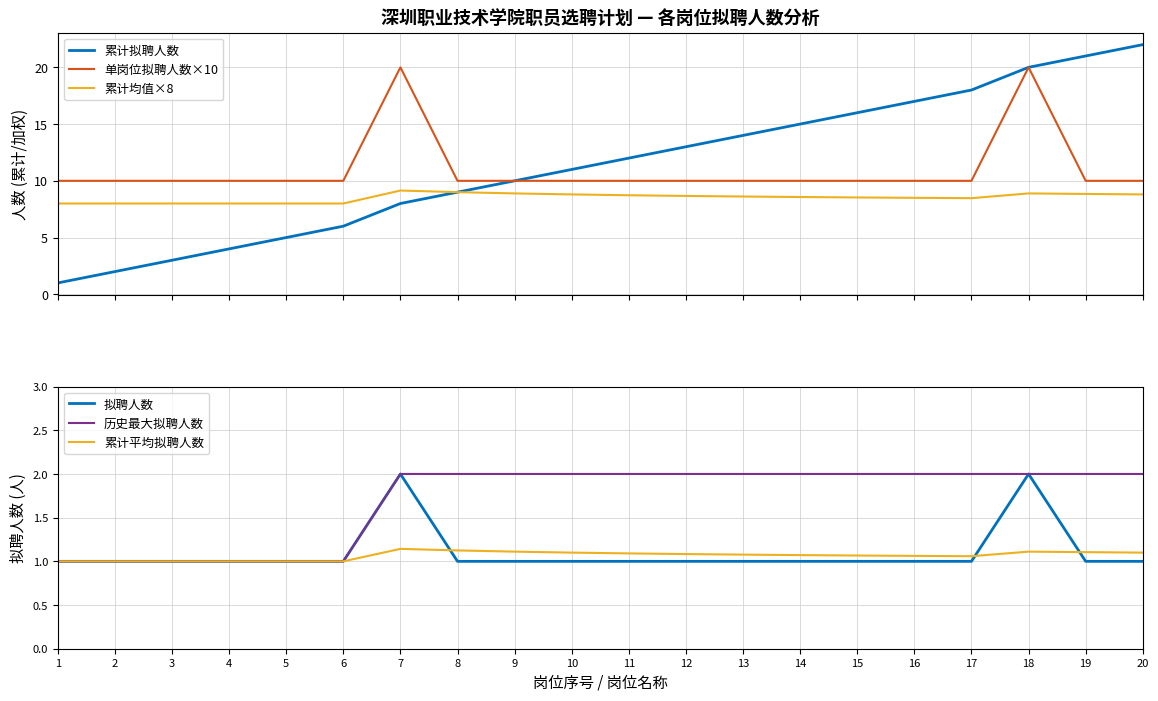

True or false: 累计拟聘人数 and 历史最大拟聘人数 cross at least once.

False